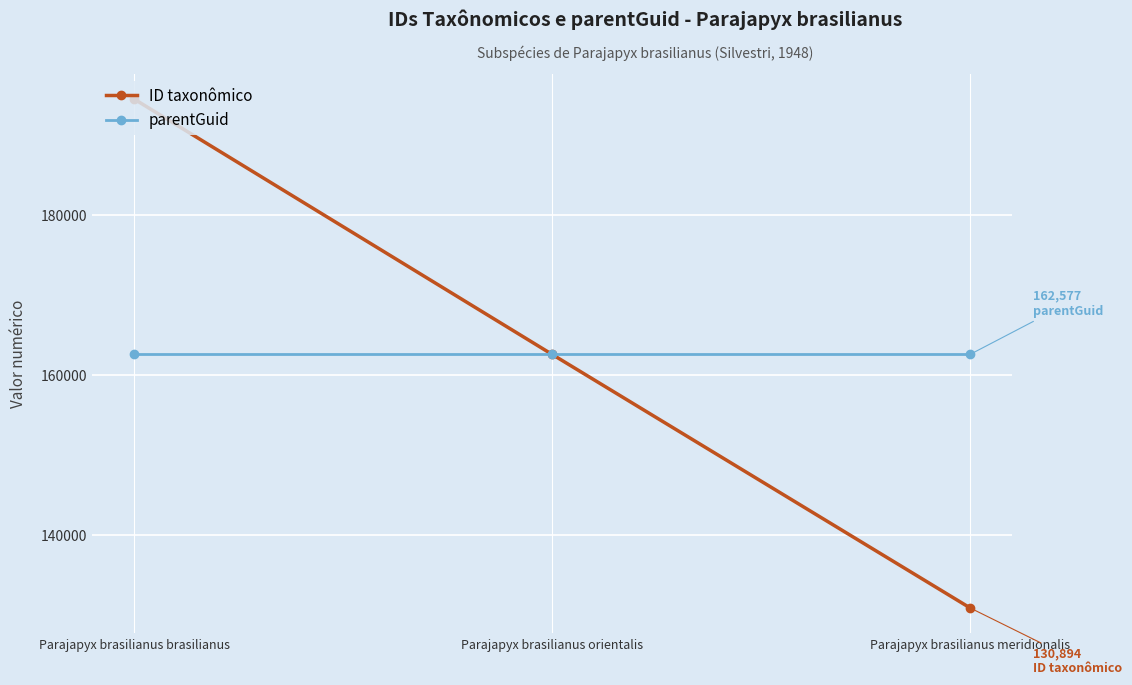

At which label does ID taxonômico first exceed 162571?

Parajapyx brasilianus brasilianus